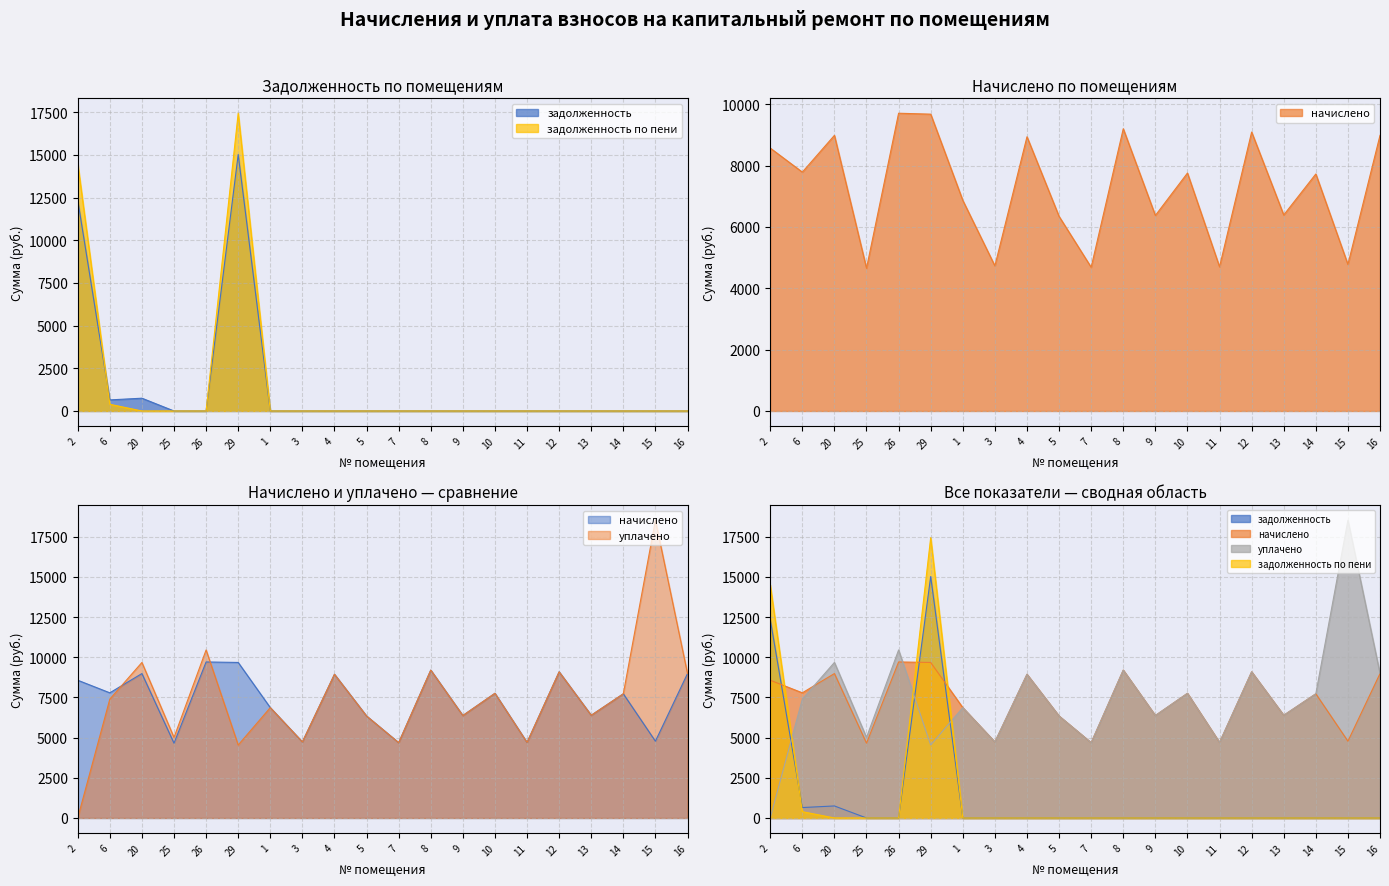

Count the number of categories in the chart.

20